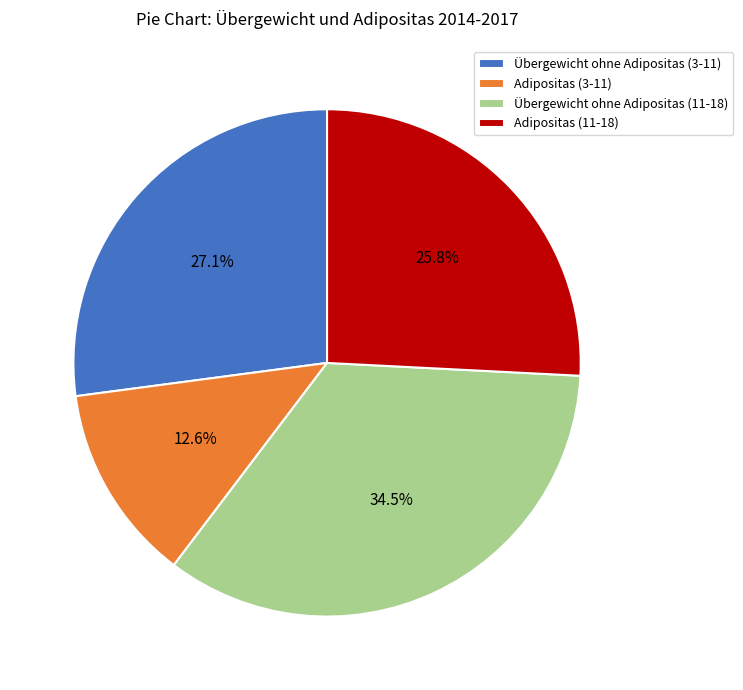

To the nearest percent, what is the average slice percentage?

25%